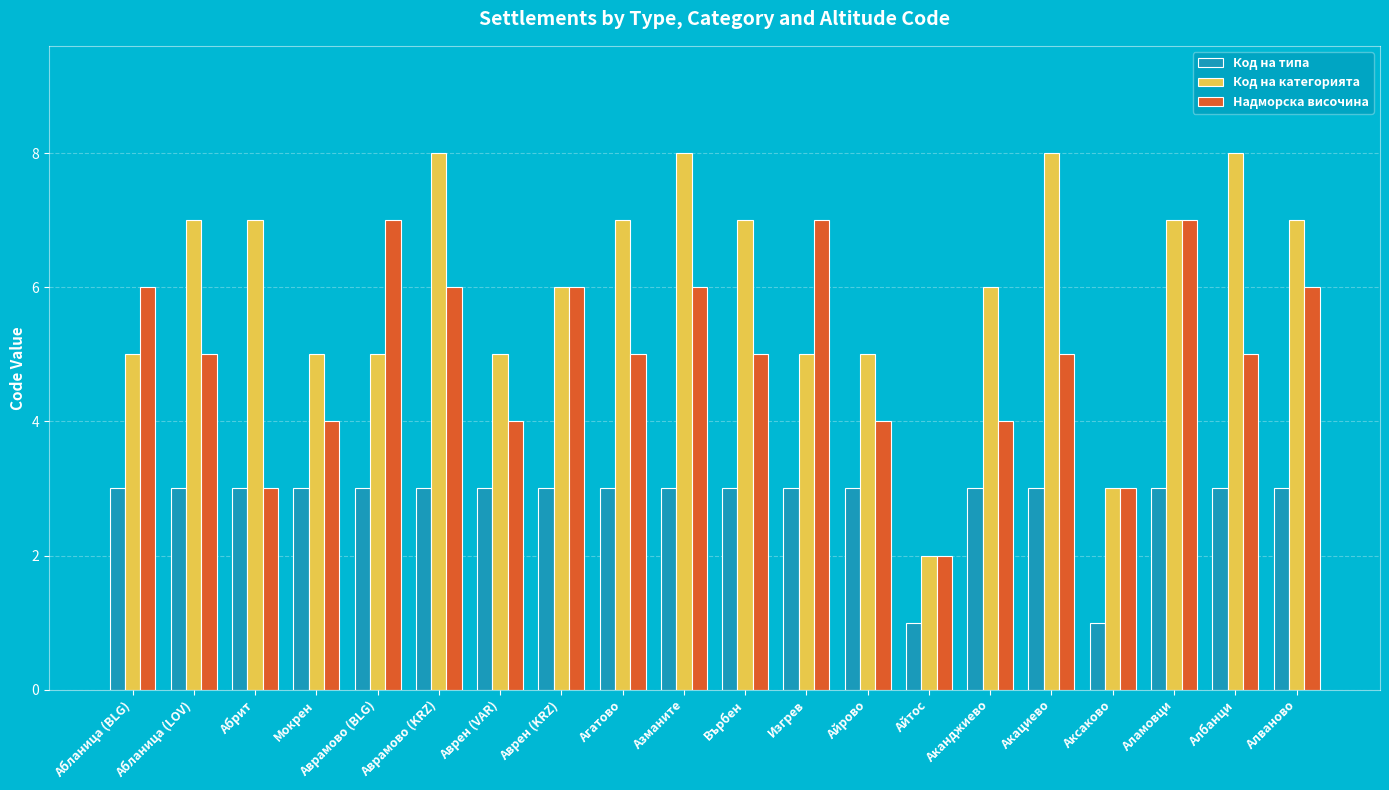

What is the difference between the maximum and second lowest values in the Код на категорията series?

5